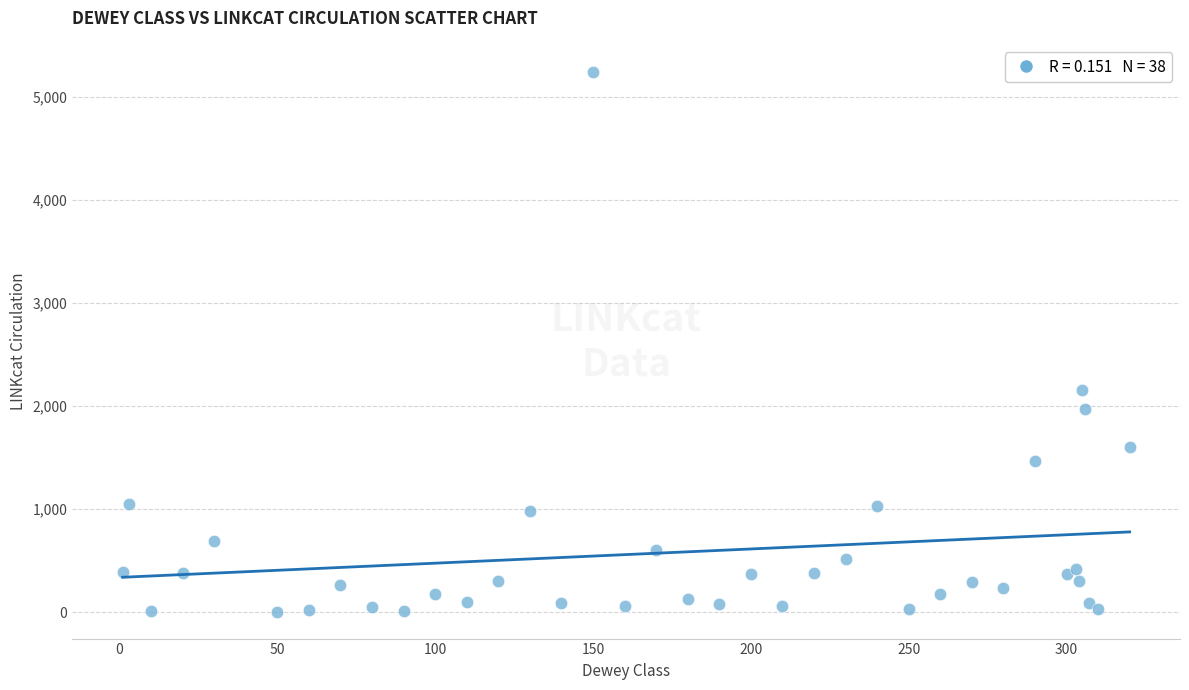

What Y value in the scatter plot is closest to 2623?

2155